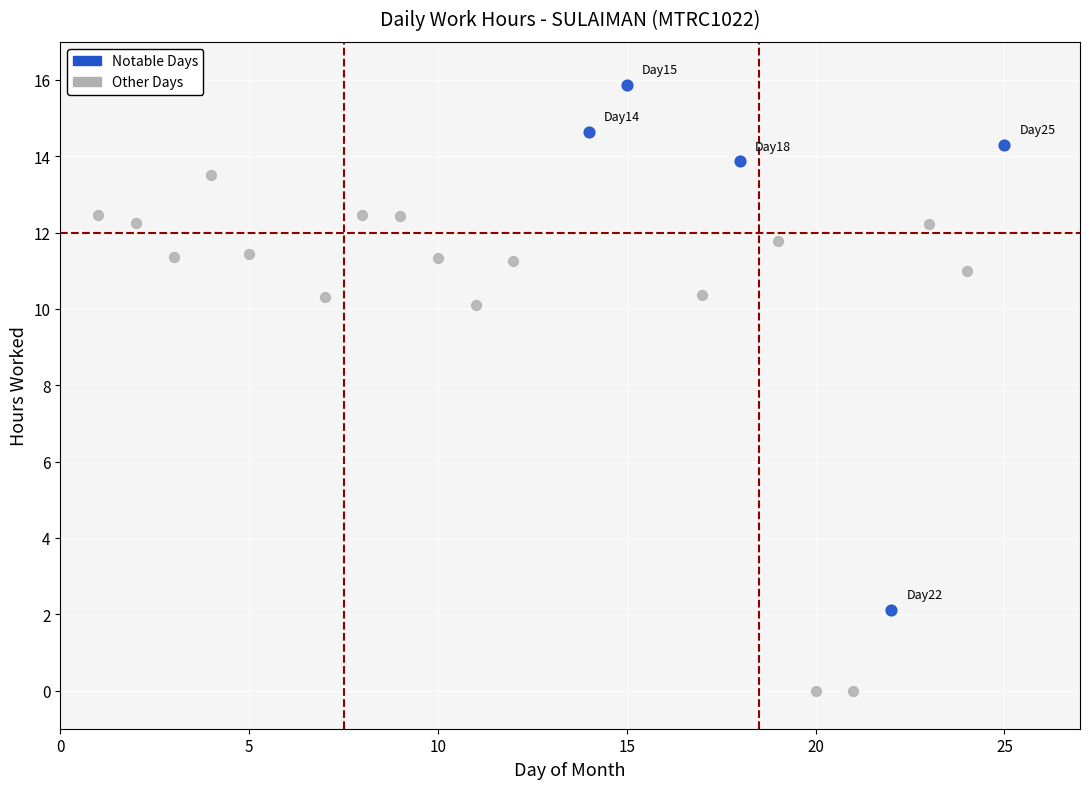

Which series reaches the minimum Y coordinate?

Other Days